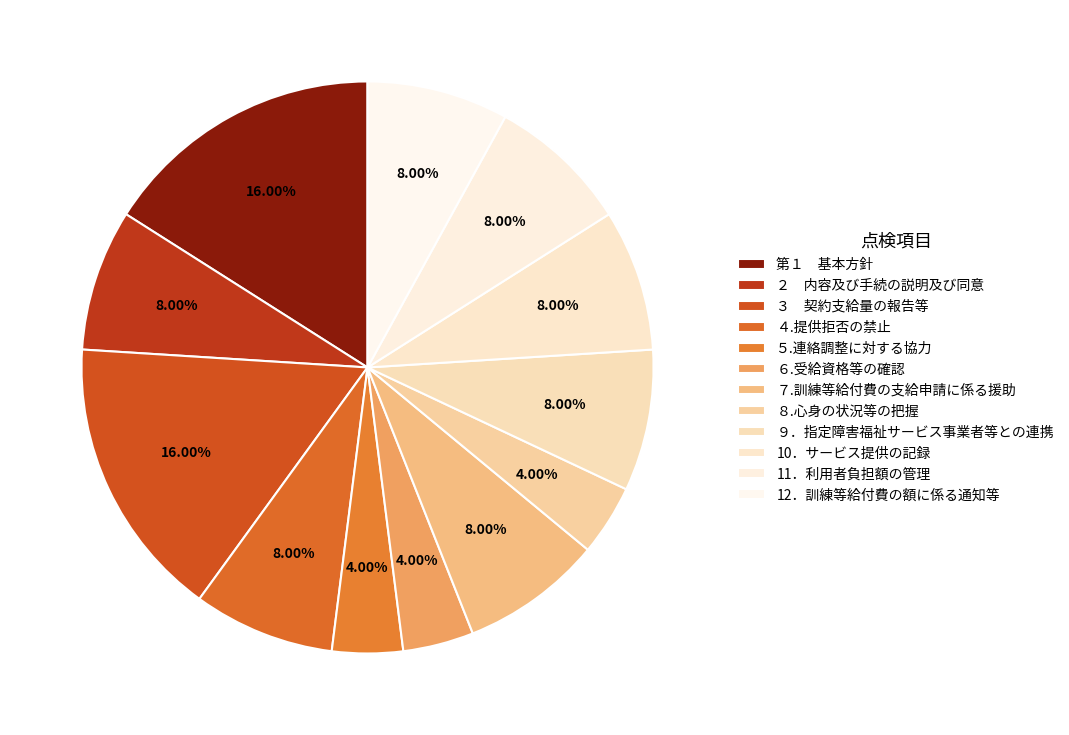

Which slice is the largest?

第１　基本方針